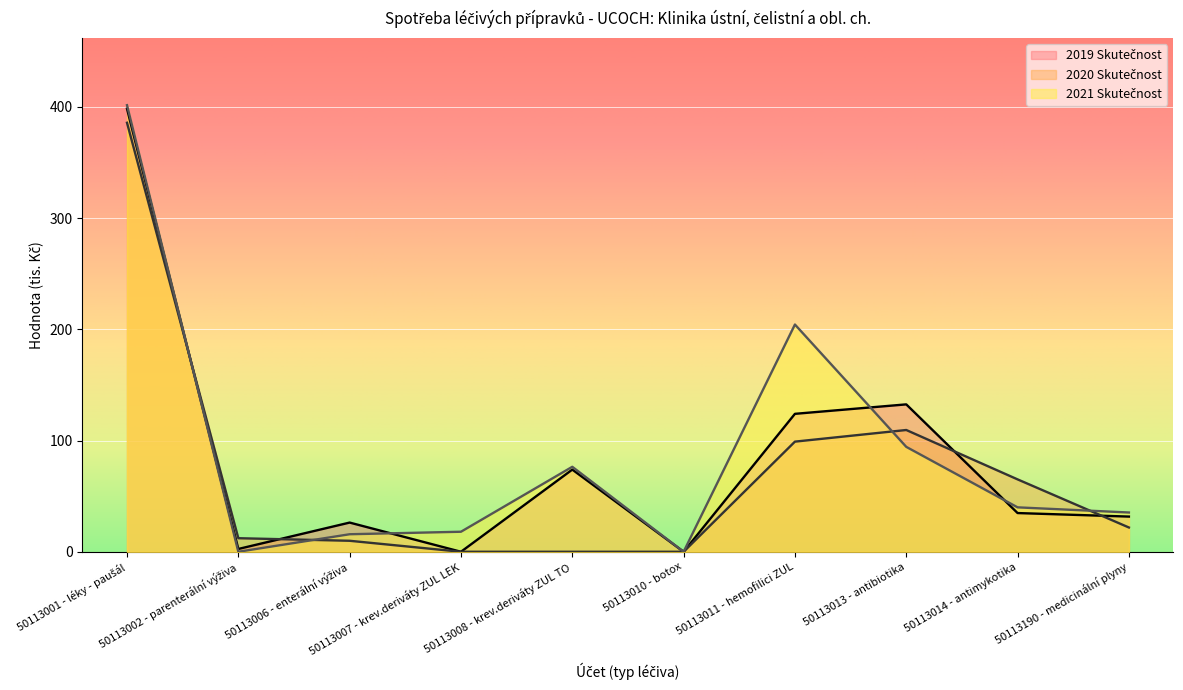

Is it true that 2020 Skutečnost equals 0.0 at 50113008 - krev.deriváty ZUL TO?

True